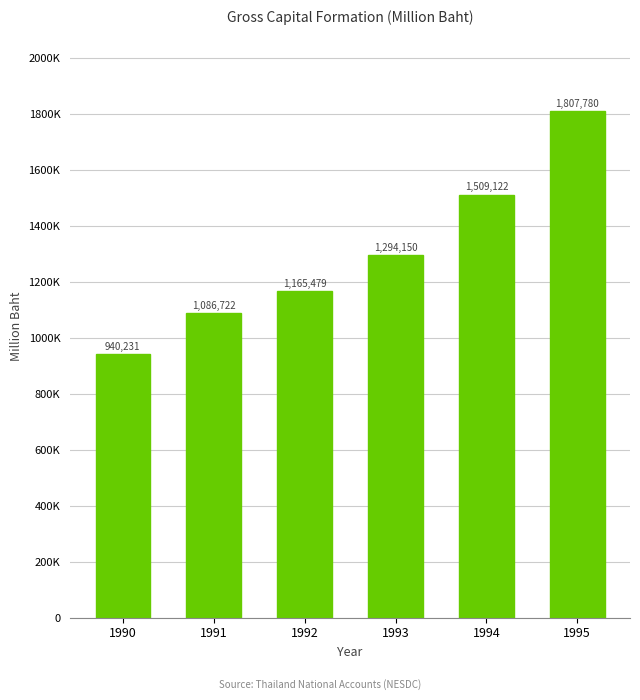

Rank the categories by value from lowest to highest.

1990, 1991, 1992, 1993, 1994, 1995